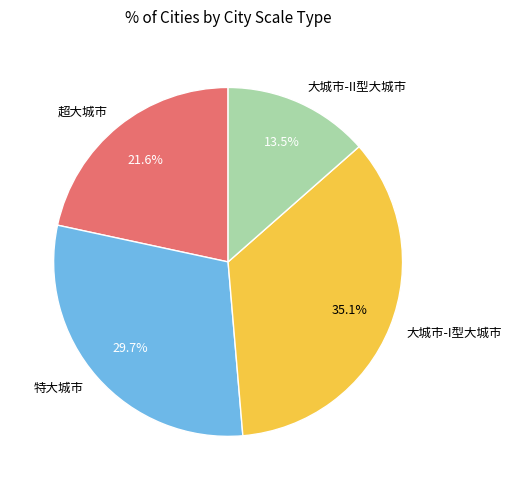

Does any single category account for the majority?

No